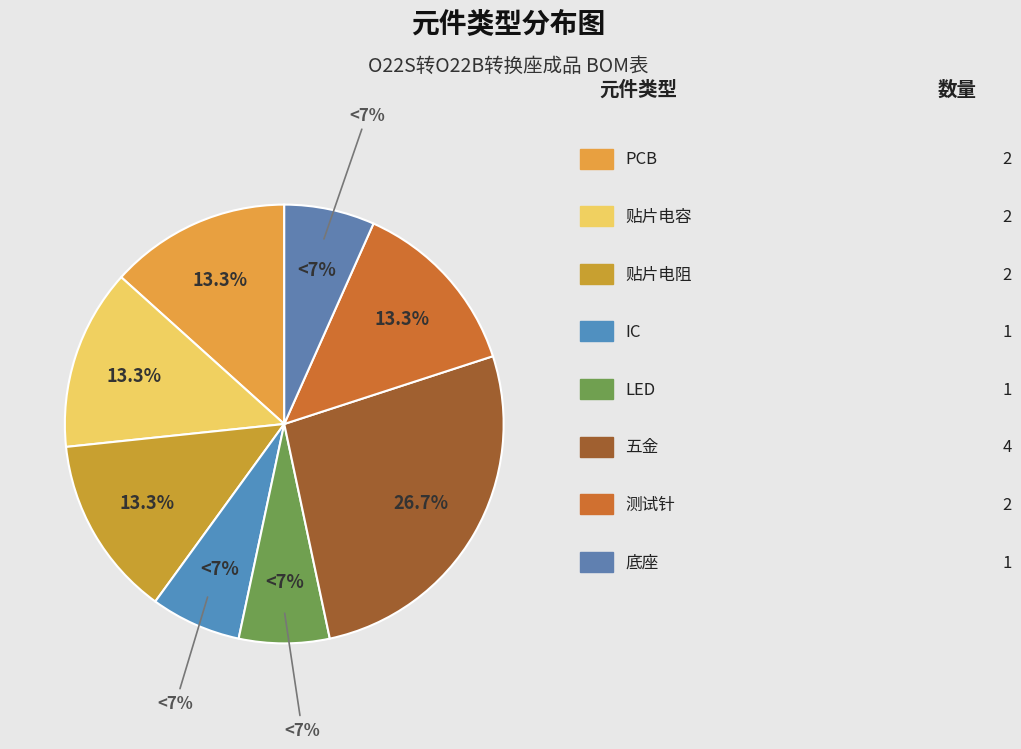

Combined, what portion of the pie is 测试针 and PCB?

26.7%